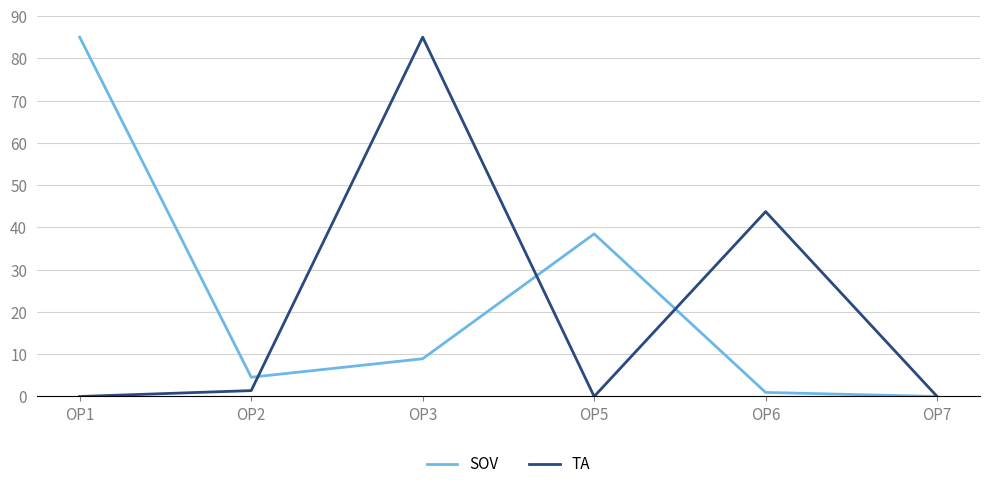

Is the value of TA at OP7 greater than the value of SOV at OP5?

No